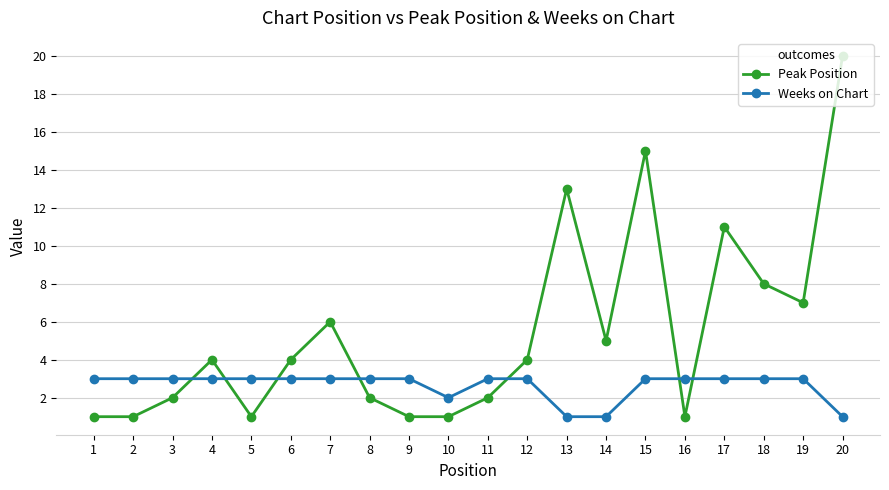

What is the difference between the maximum and minimum values in the Weeks on Chart series?

2